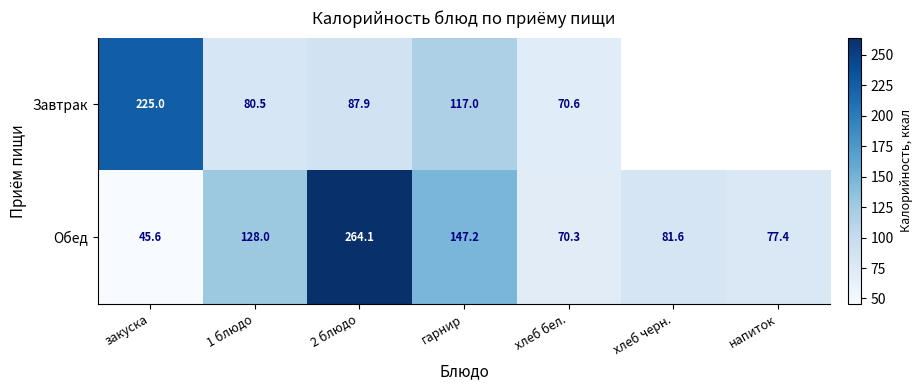

Is the value of Обед at хлеб черн. greater than the value of Завтрак at закуска?

No